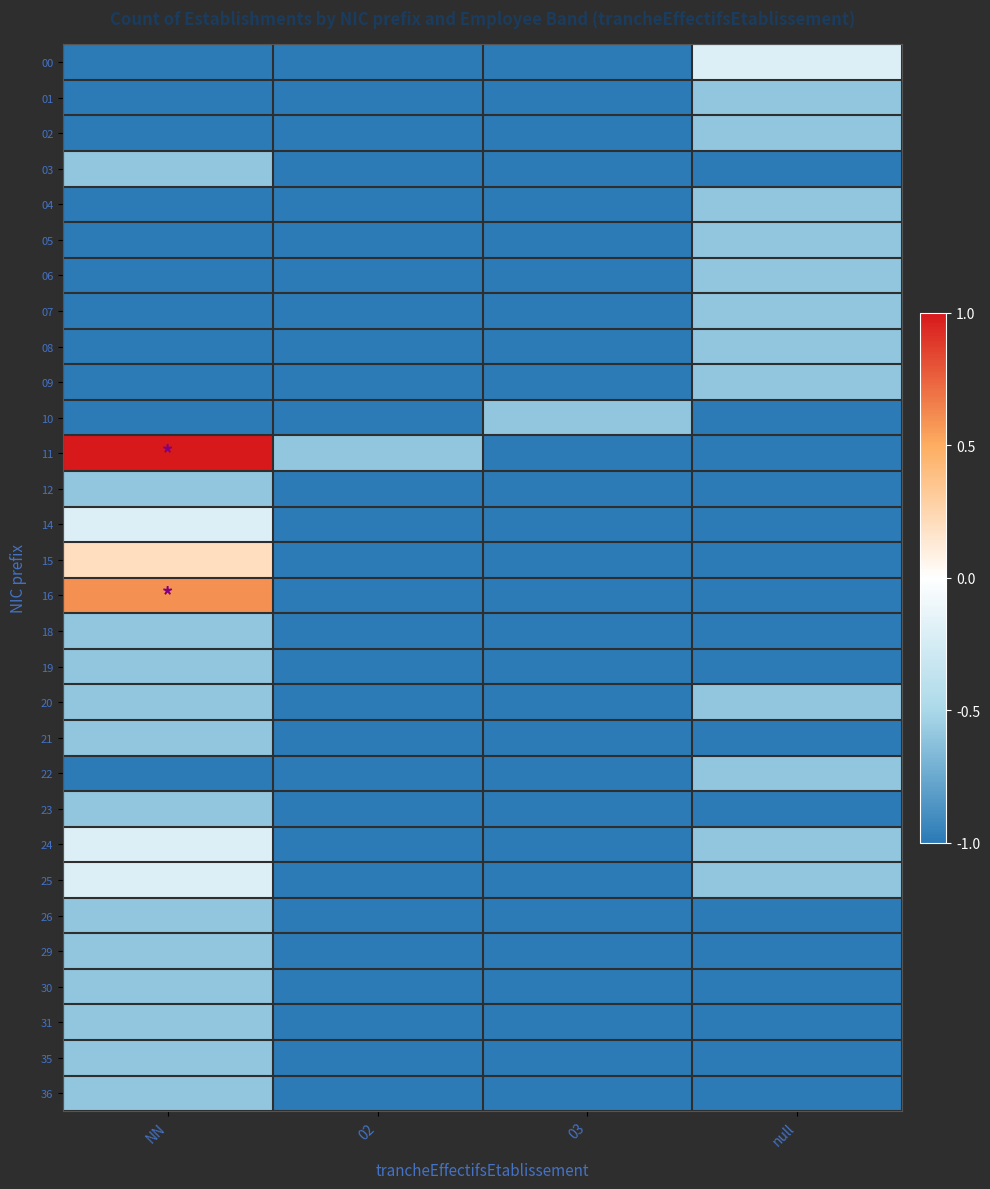

Reading left to right, extract all data points from this chart.

00: NN=-1.0	02=-1.0	03=-1.0	null=-0.2
01: NN=-1.0	02=-1.0	03=-1.0	null=-0.6
02: NN=-1.0	02=-1.0	03=-1.0	null=-0.6
03: NN=-0.6	02=-1.0	03=-1.0	null=-1.0
04: NN=-1.0	02=-1.0	03=-1.0	null=-0.6
05: NN=-1.0	02=-1.0	03=-1.0	null=-0.6
06: NN=-1.0	02=-1.0	03=-1.0	null=-0.6
07: NN=-1.0	02=-1.0	03=-1.0	null=-0.6
08: NN=-1.0	02=-1.0	03=-1.0	null=-0.6
09: NN=-1.0	02=-1.0	03=-1.0	null=-0.6
10: NN=-1.0	02=-1.0	03=-0.6	null=-1.0
11: NN=1.0	02=-0.6	03=-1.0	null=-1.0
12: NN=-0.6	02=-1.0	03=-1.0	null=-1.0
14: NN=-0.2	02=-1.0	03=-1.0	null=-1.0
15: NN=0.2	02=-1.0	03=-1.0	null=-1.0
16: NN=0.6	02=-1.0	03=-1.0	null=-1.0
18: NN=-0.6	02=-1.0	03=-1.0	null=-1.0
19: NN=-0.6	02=-1.0	03=-1.0	null=-1.0
20: NN=-0.6	02=-1.0	03=-1.0	null=-0.6
21: NN=-0.6	02=-1.0	03=-1.0	null=-1.0
22: NN=-1.0	02=-1.0	03=-1.0	null=-0.6
23: NN=-0.6	02=-1.0	03=-1.0	null=-1.0
24: NN=-0.2	02=-1.0	03=-1.0	null=-0.6
25: NN=-0.2	02=-1.0	03=-1.0	null=-0.6
26: NN=-0.6	02=-1.0	03=-1.0	null=-1.0
29: NN=-0.6	02=-1.0	03=-1.0	null=-1.0
30: NN=-0.6	02=-1.0	03=-1.0	null=-1.0
31: NN=-0.6	02=-1.0	03=-1.0	null=-1.0
35: NN=-0.6	02=-1.0	03=-1.0	null=-1.0
36: NN=-0.6	02=-1.0	03=-1.0	null=-1.0